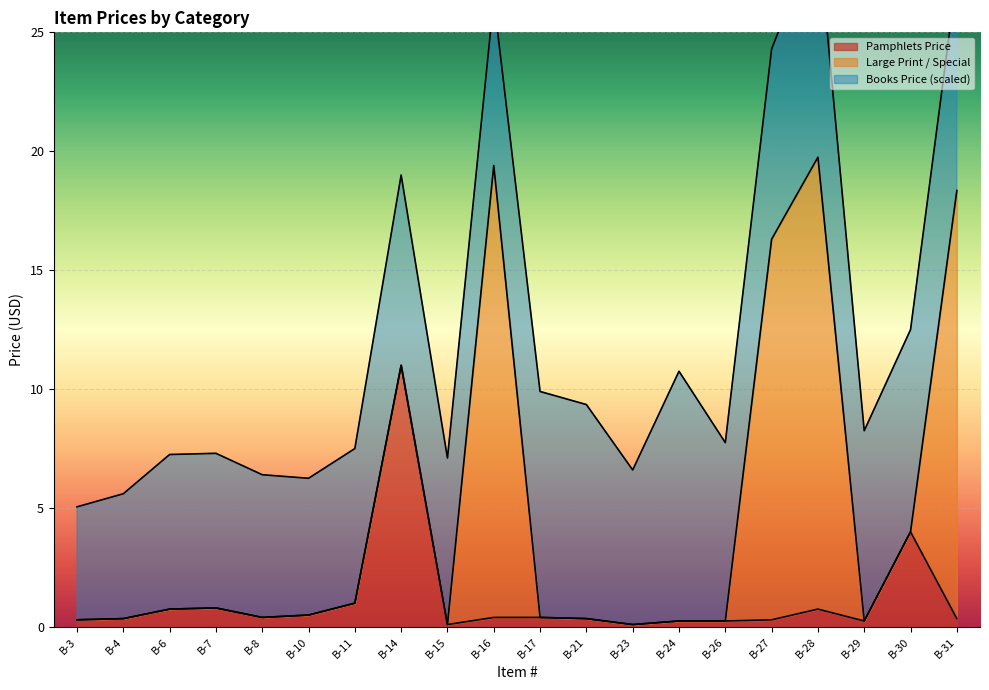

Is it true that Pamphlets Price equals 0.8 at B-28?

True